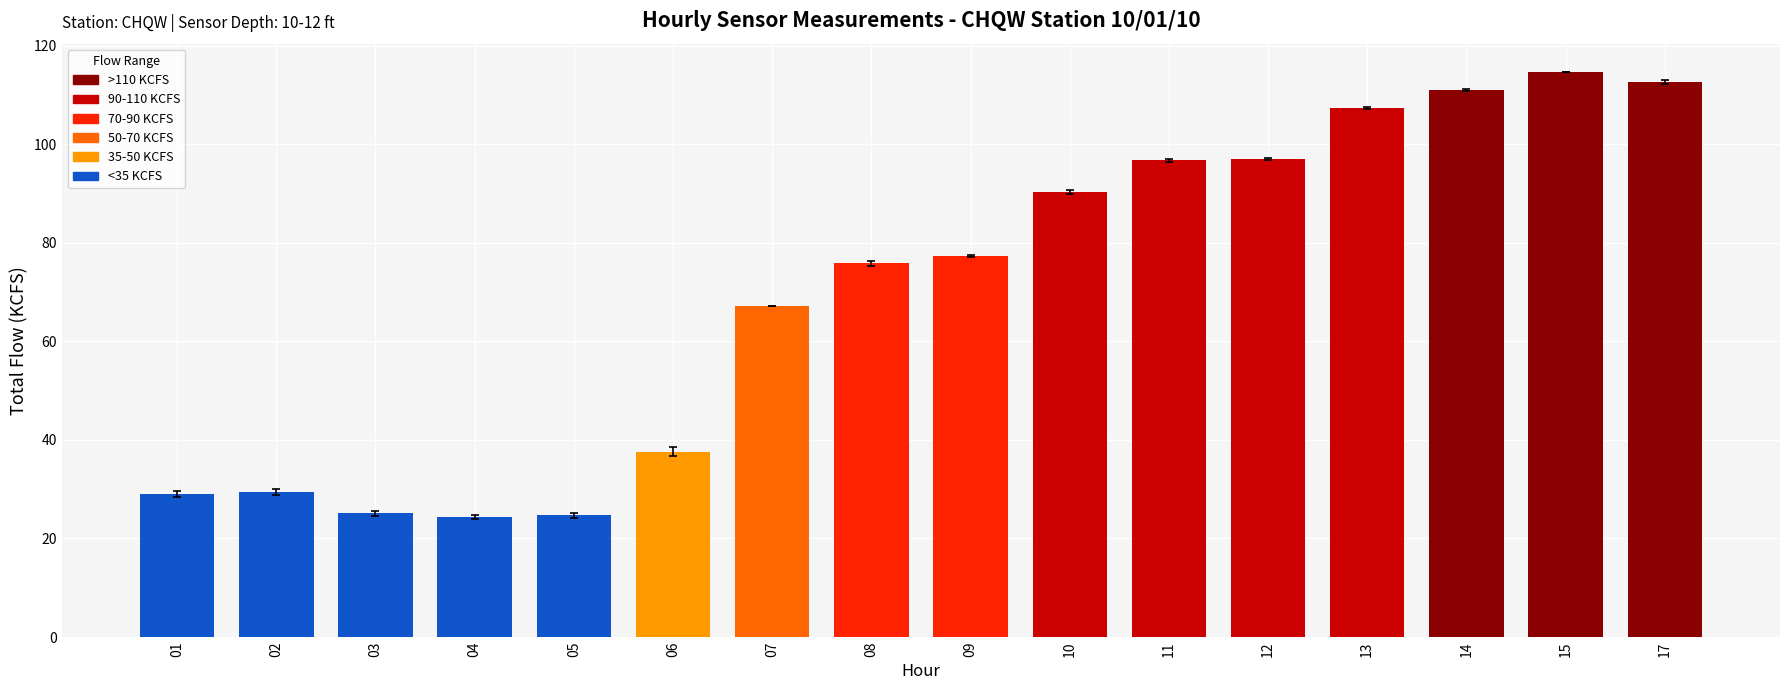

How many bars are there in total?

16